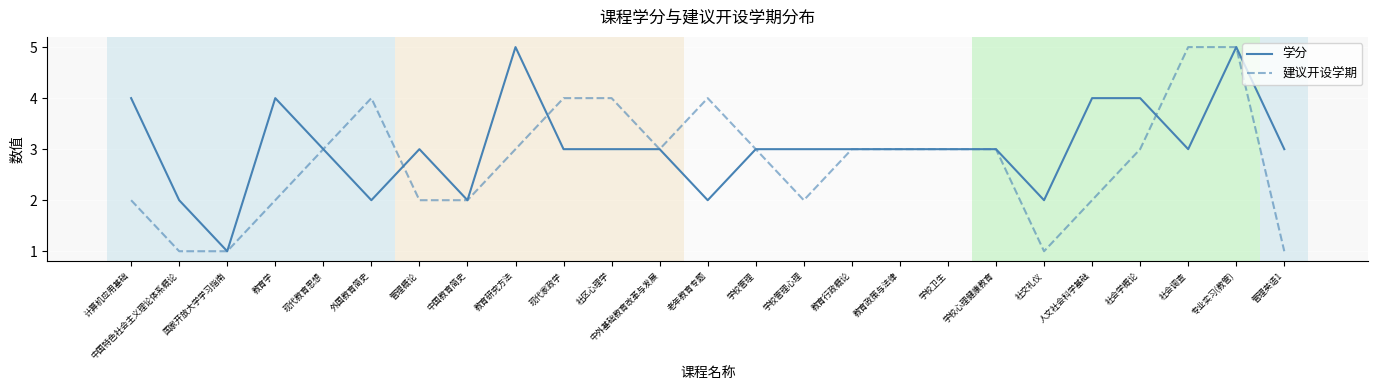

What is the greatest value displayed?

5